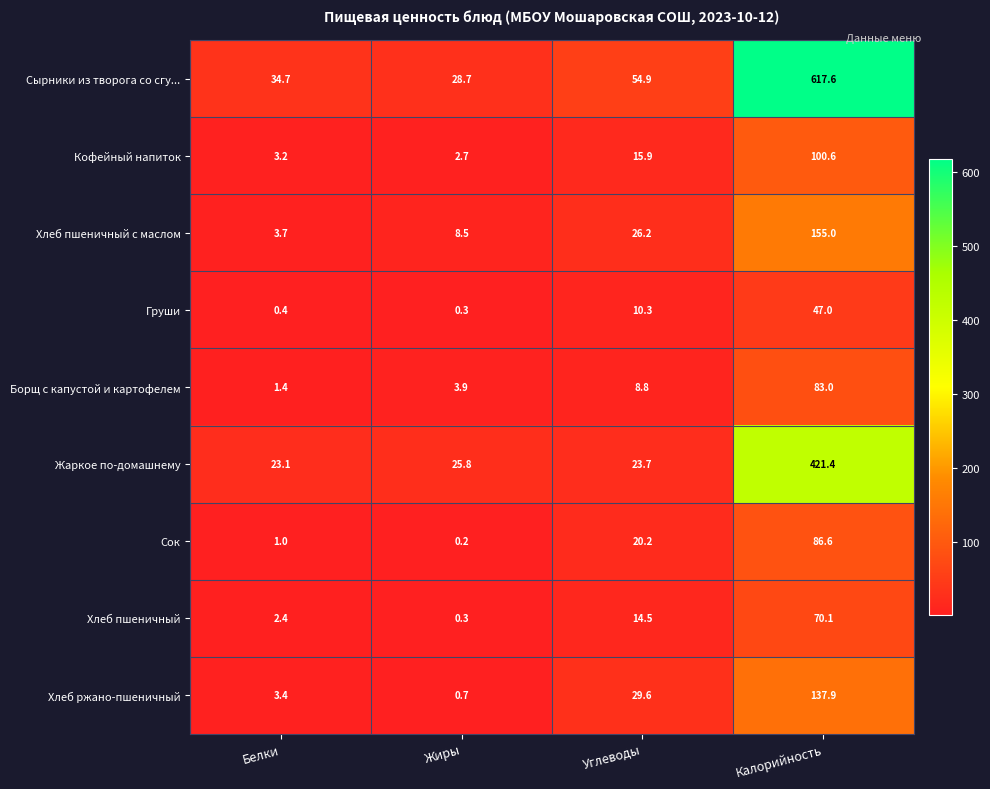

At how many categories does at least one series exceed 96?

1